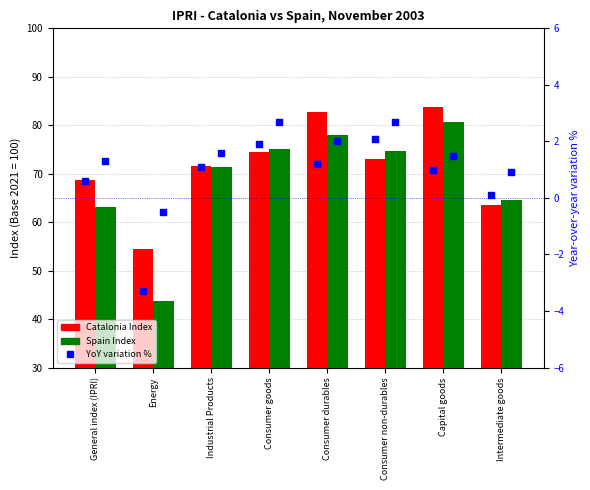

At which category is the sum across all series the highest?

Capital goods